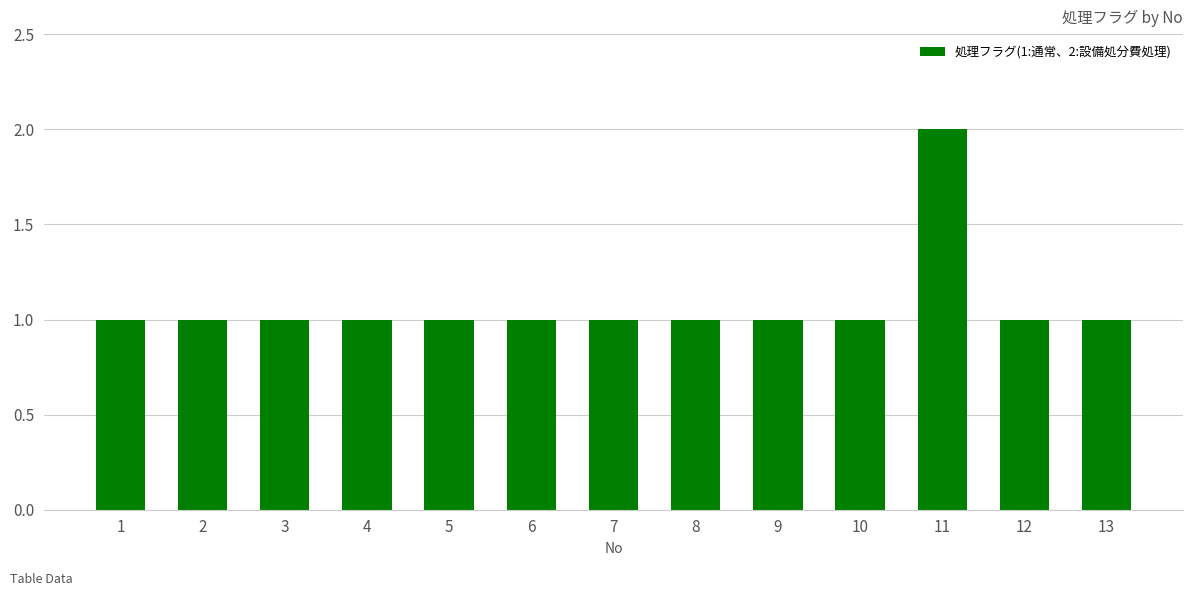

Is it true that the value at 5 is 1?

True